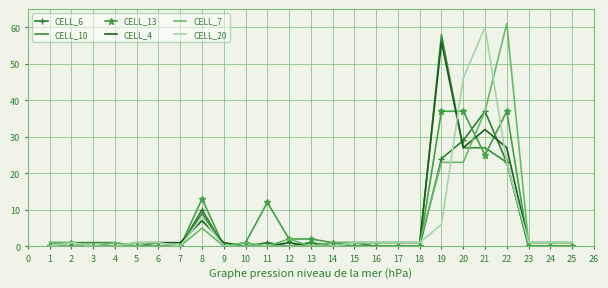

The value of CELL_20 at 11 is 36. True or false?

False